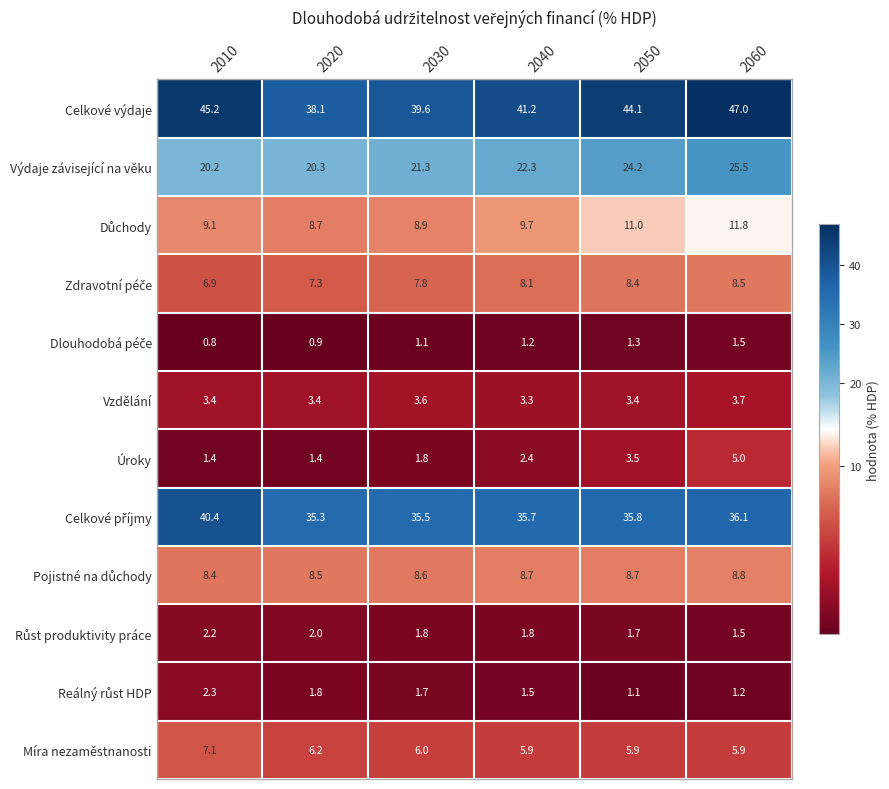

What is the total value across all series at 2050?

149.1